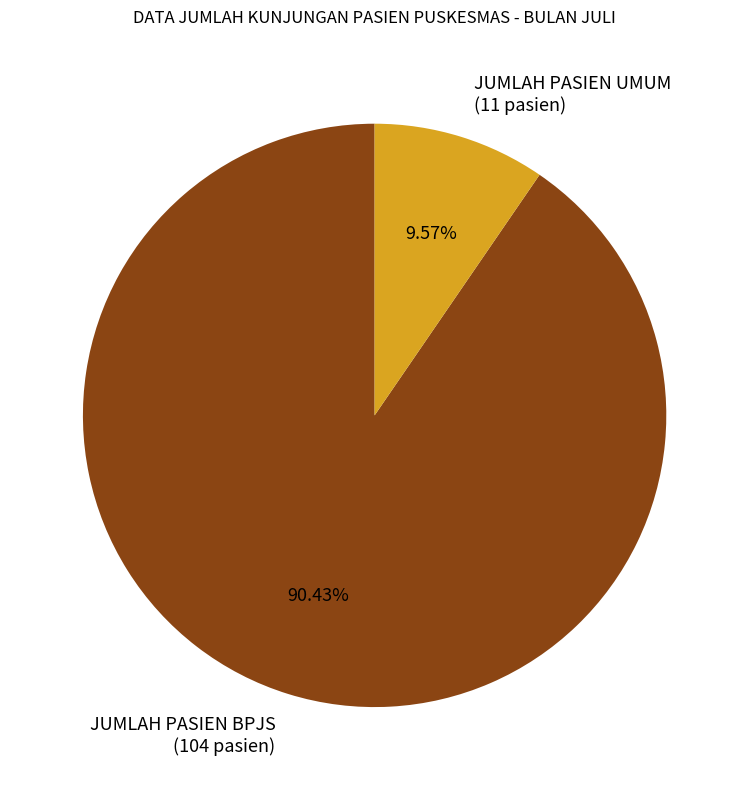

How many slices are in this pie chart?

2